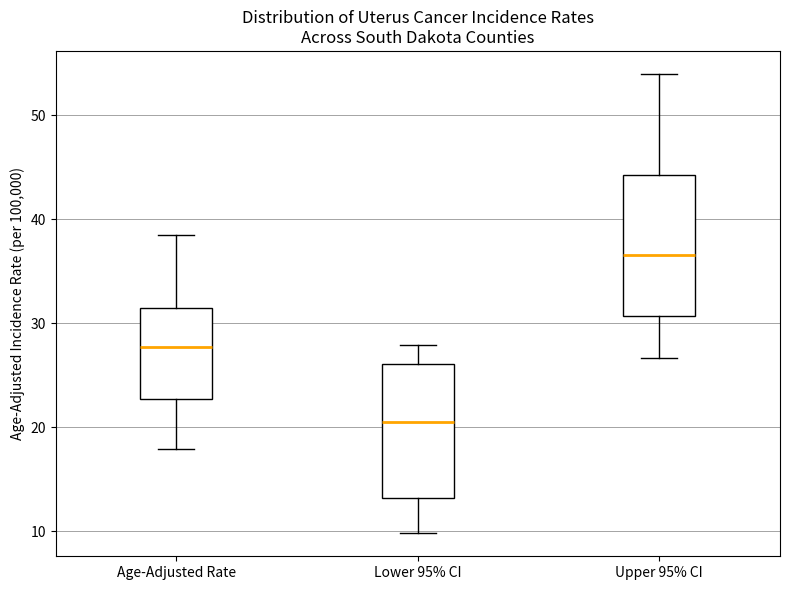

Which box's median line is the lowest?

Lower 95% CI